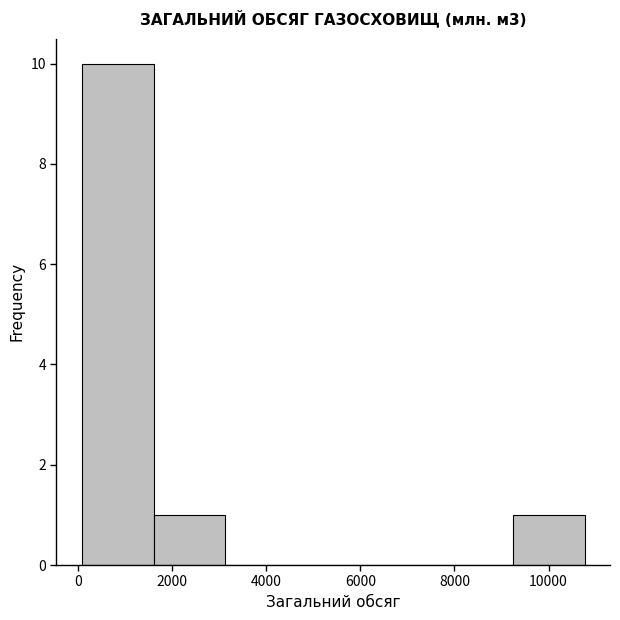

Which range on the x-axis has the tallest bar?

0 to 1600